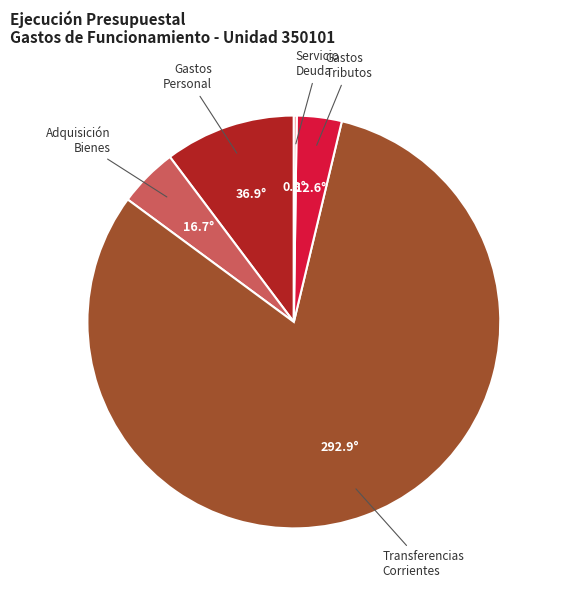

Is there any slice that represents more than half of the pie?

Yes